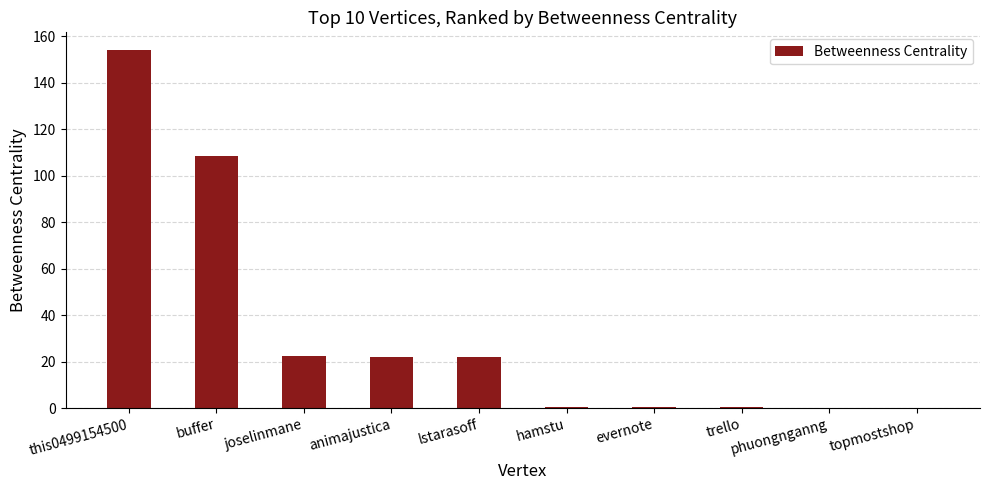

Which has a higher value, joselinmane or buffer?

buffer